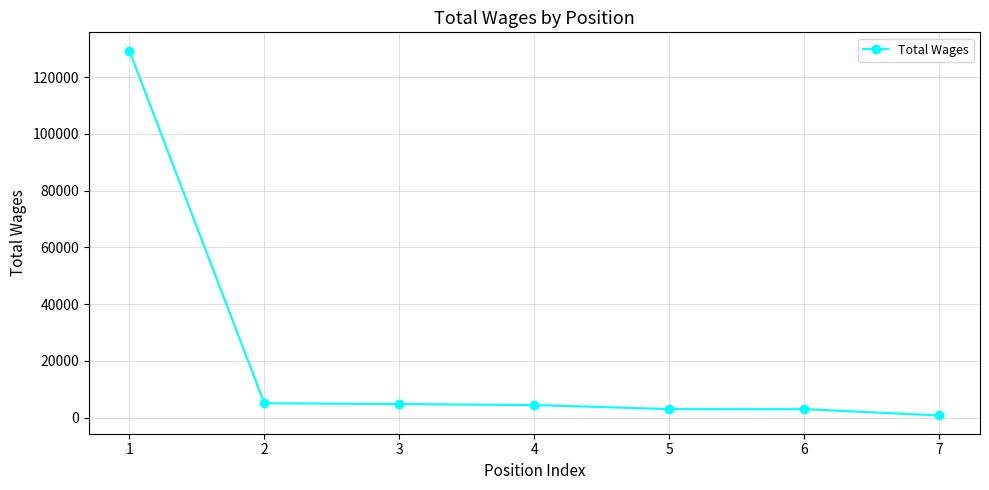

What is the difference between the maximum and minimum values?

128665